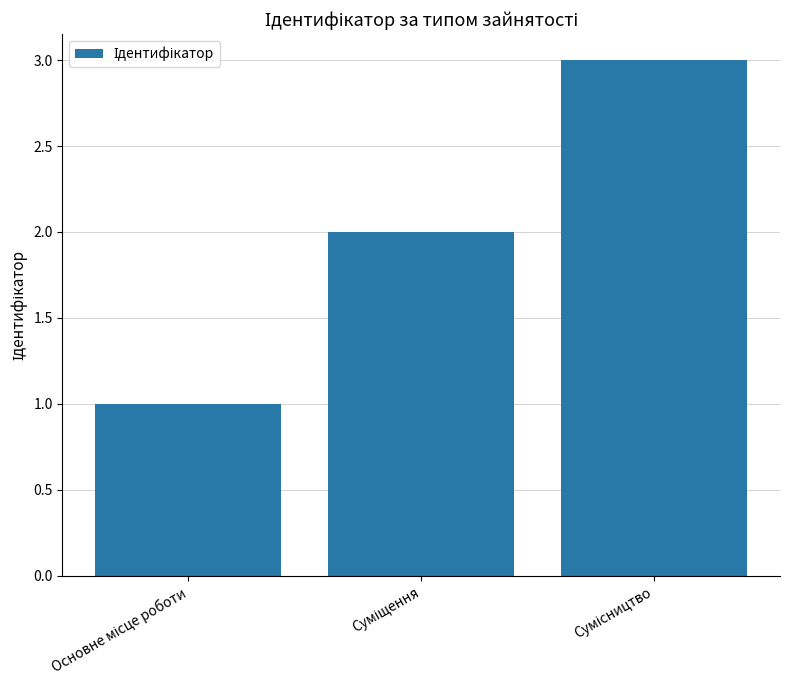

What is the sum of all values?

6